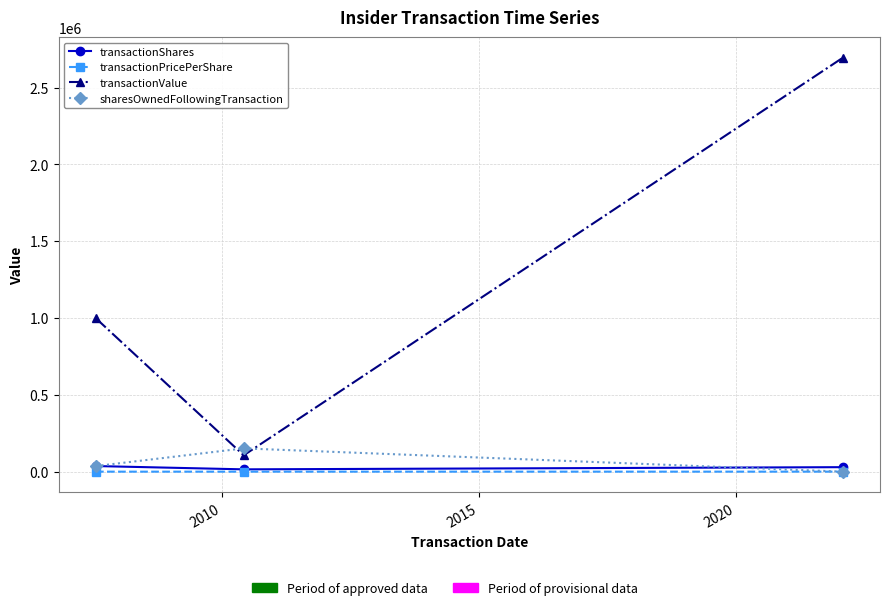

Which series has the largest total across all categories?

transactionValue